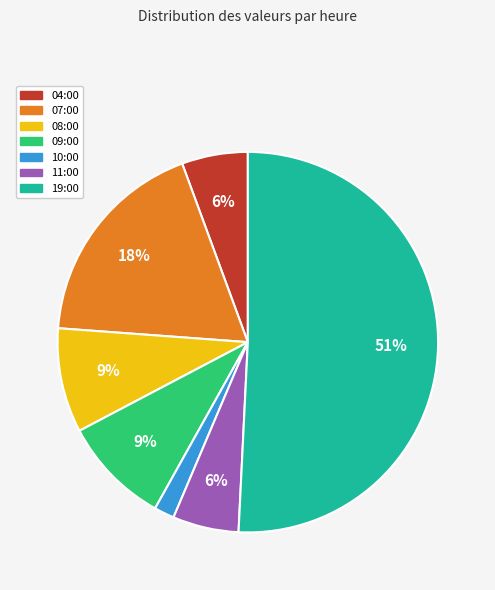

Is the sum of 08:00 and 11:00 greater than half?

No